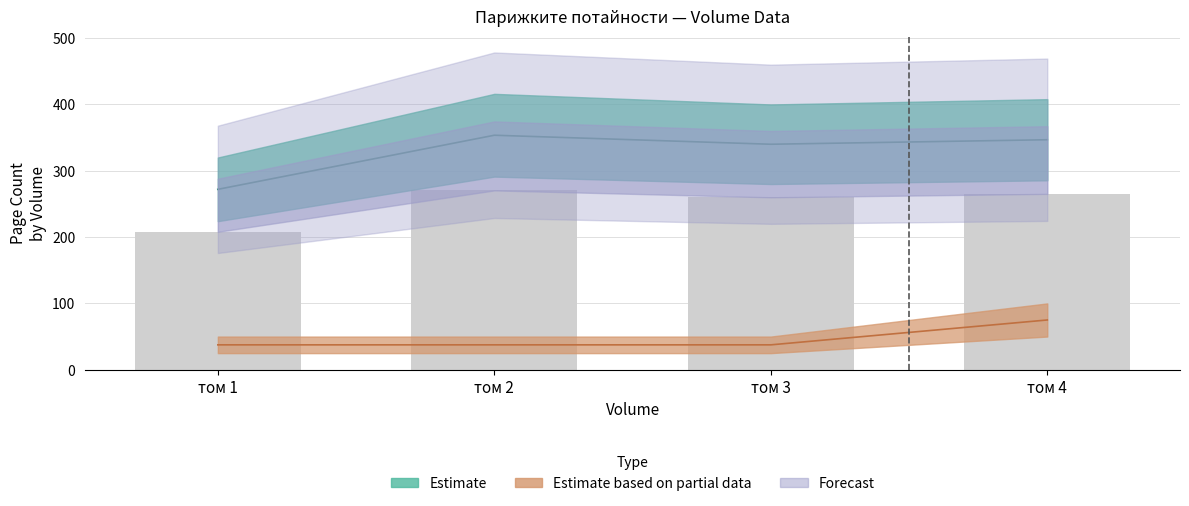

Is it true that pageCount equals 84.2 at том 1?

False